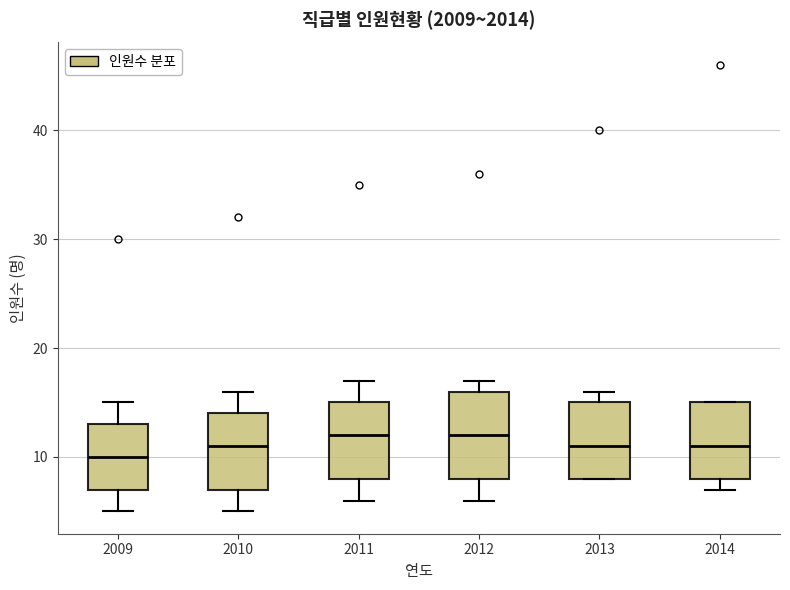

Where does the lower whisker of the box at x = 2009 end on the y-axis? The values are not printed on the chart, so give them approximately, as read against the axis.

5